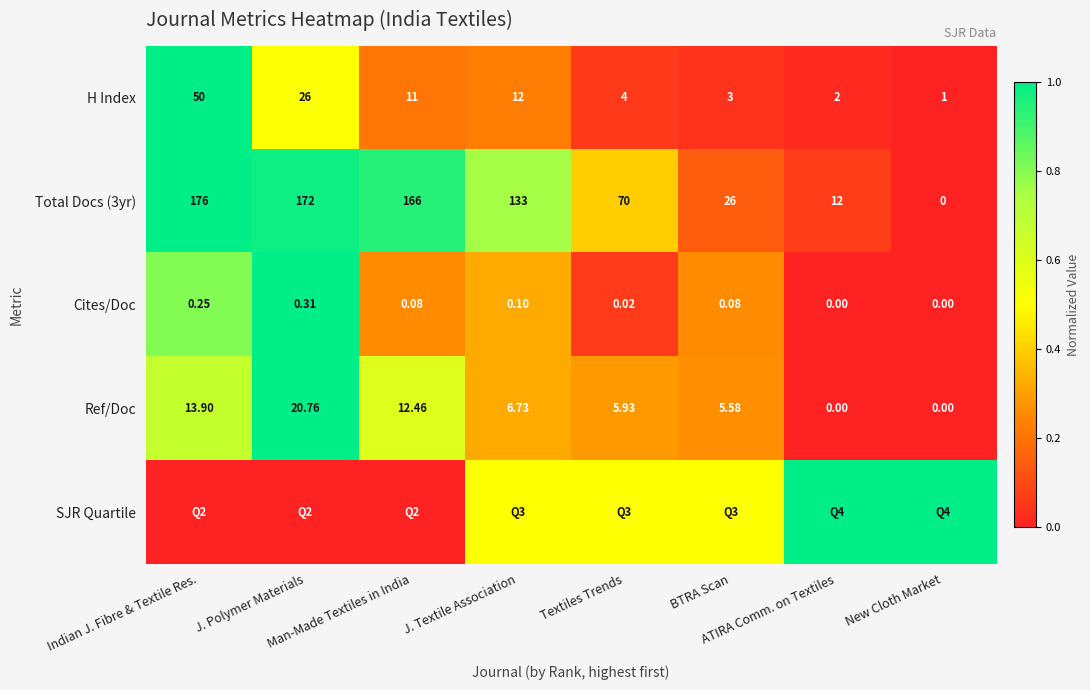

Between J. Polymer Materials and J. Textile Association, which is larger?

J. Polymer Materials